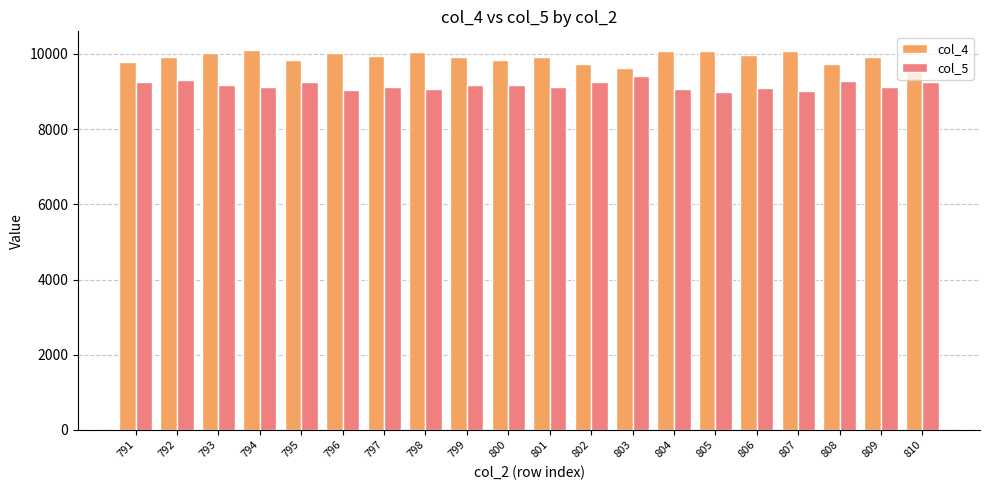

Rank the series by their maximum value, from highest to lowest.

col_4, col_5